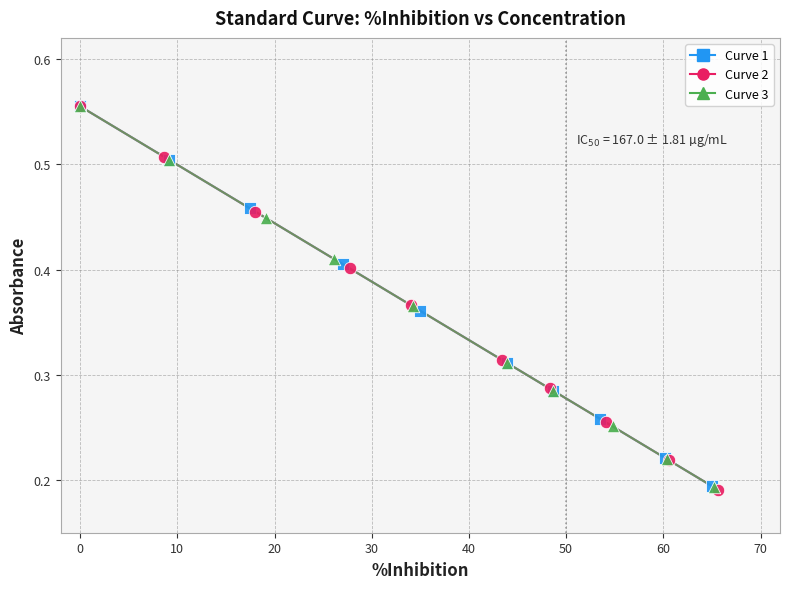

Which series has the largest Y range (max minus min)?

Curve 2